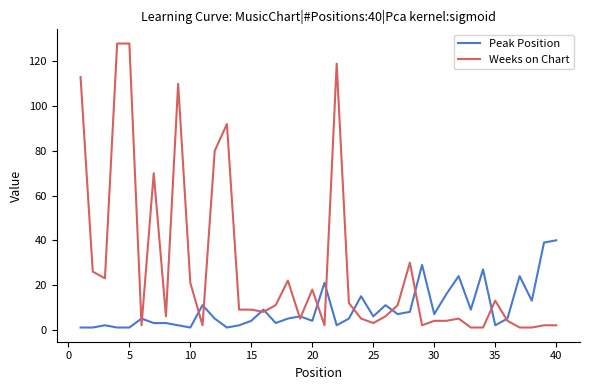

Which series has the largest total across all categories?

Weeks on Chart